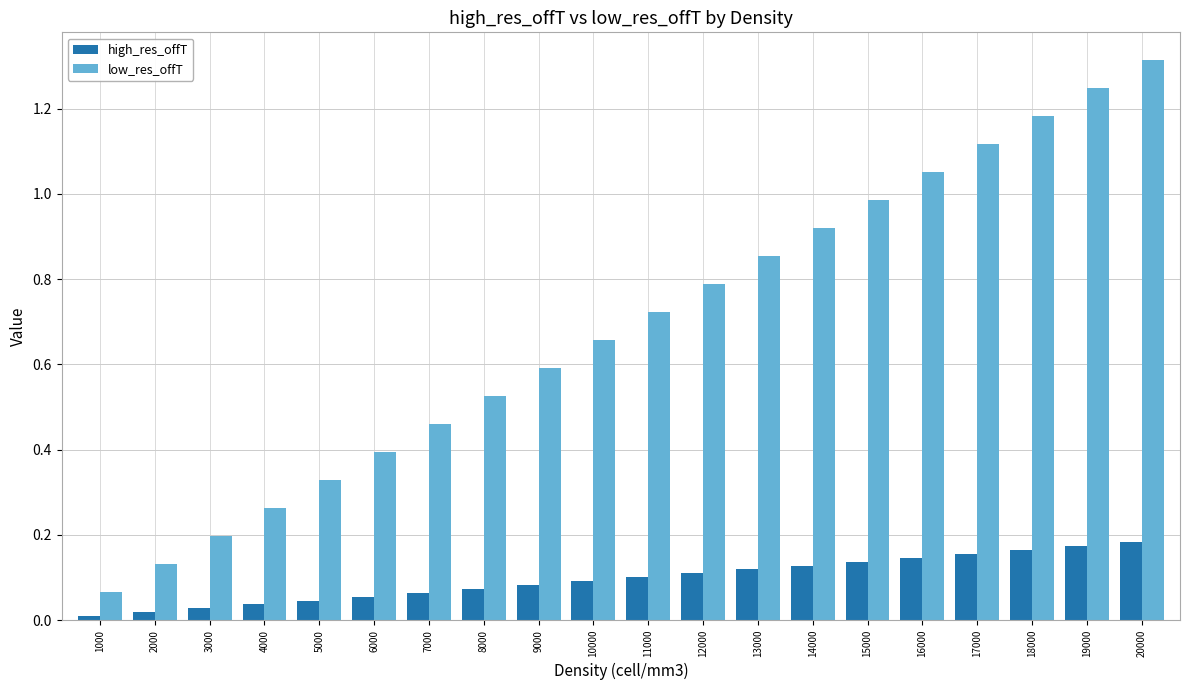

The high_res_offT series shows 0.1 at 9000. True or false?

True